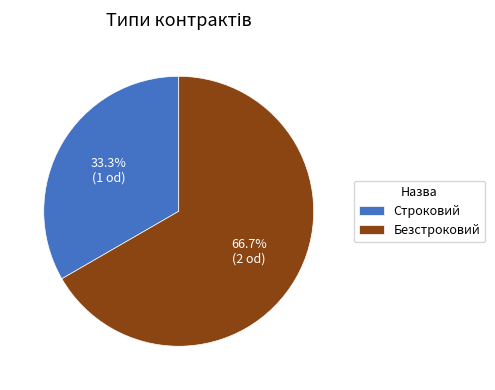

The Строковий slice represents 33% of the pie. True or false?

True